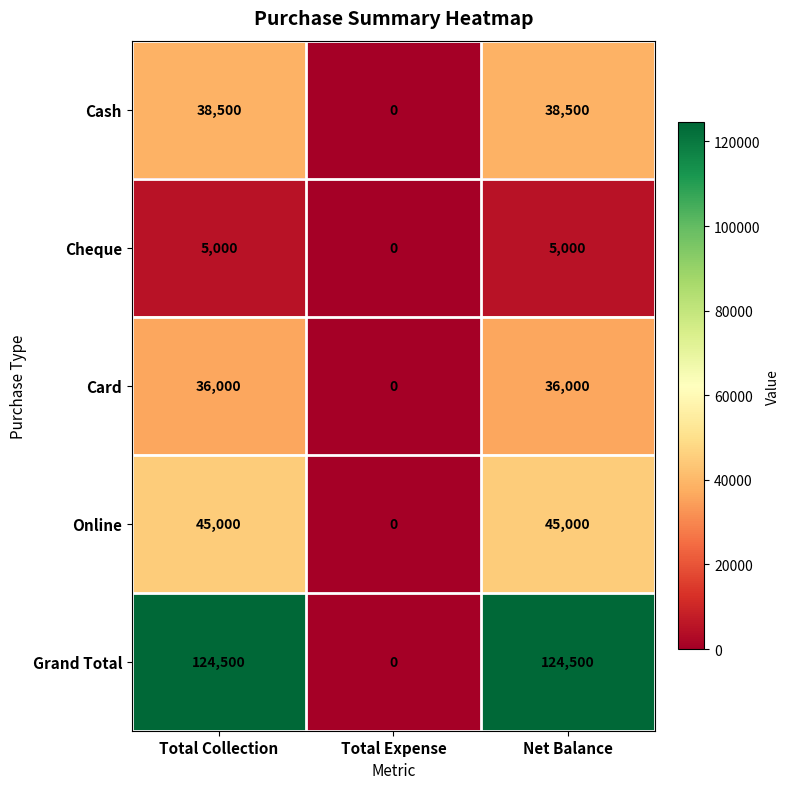

Rank the series by their maximum value, from lowest to highest.

Cheque, Card, Cash, Online, Grand Total